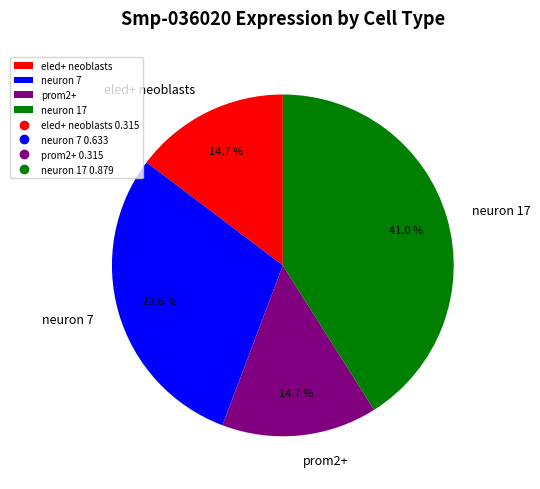

Which category has the biggest portion of the pie?

neuron 17